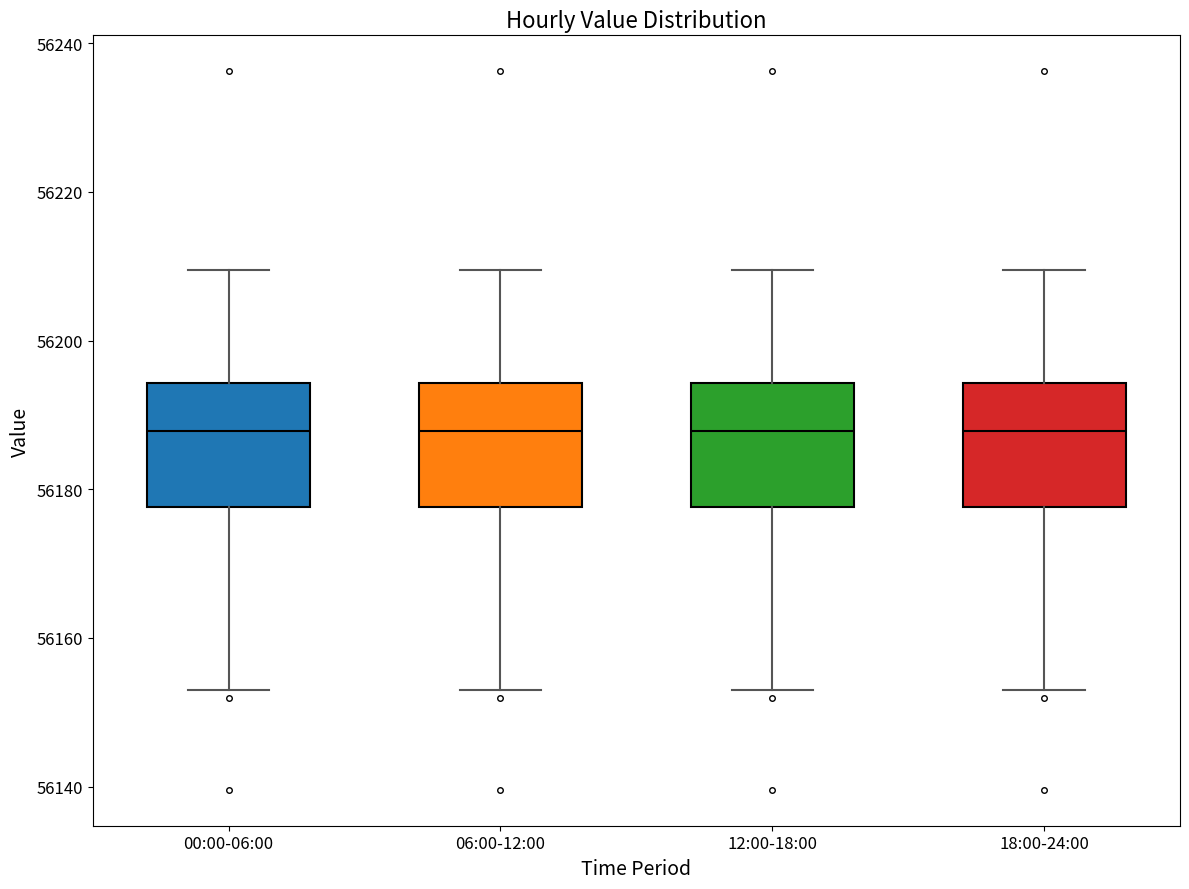

Reading left to right, transcribe this box plot: for each box, give where its median line is, the range the box spans, and where its two whiskers end, as read against the y-axis. The values are not printed on the chart, so give them approximately, as read against the axis.

00:00-06:00: median 56188, box 56178 to 56194, whiskers 56152 to 56210
06:00-12:00: median 56188, box 56178 to 56194, whiskers 56152 to 56210
12:00-18:00: median 56188, box 56178 to 56194, whiskers 56152 to 56210
18:00-24:00: median 56188, box 56178 to 56194, whiskers 56152 to 56210